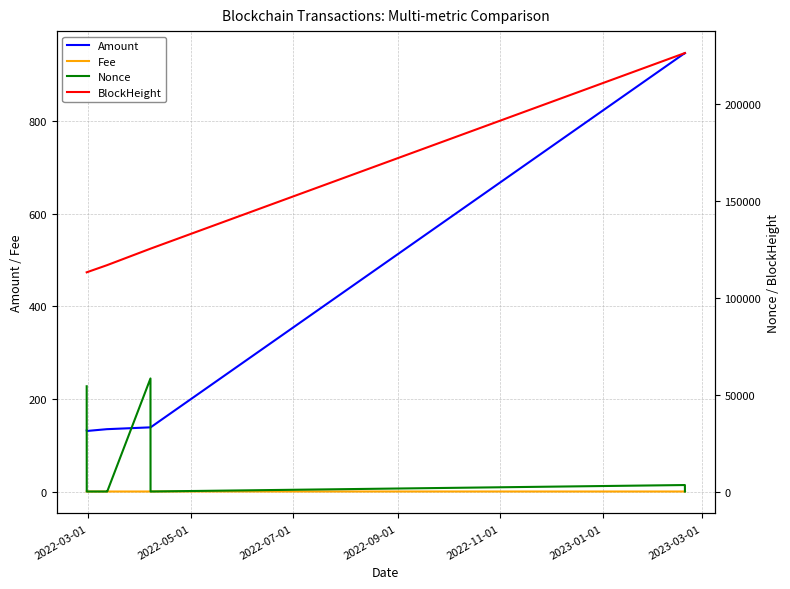

True or false: Nonce and Amount intersect in this chart.

True